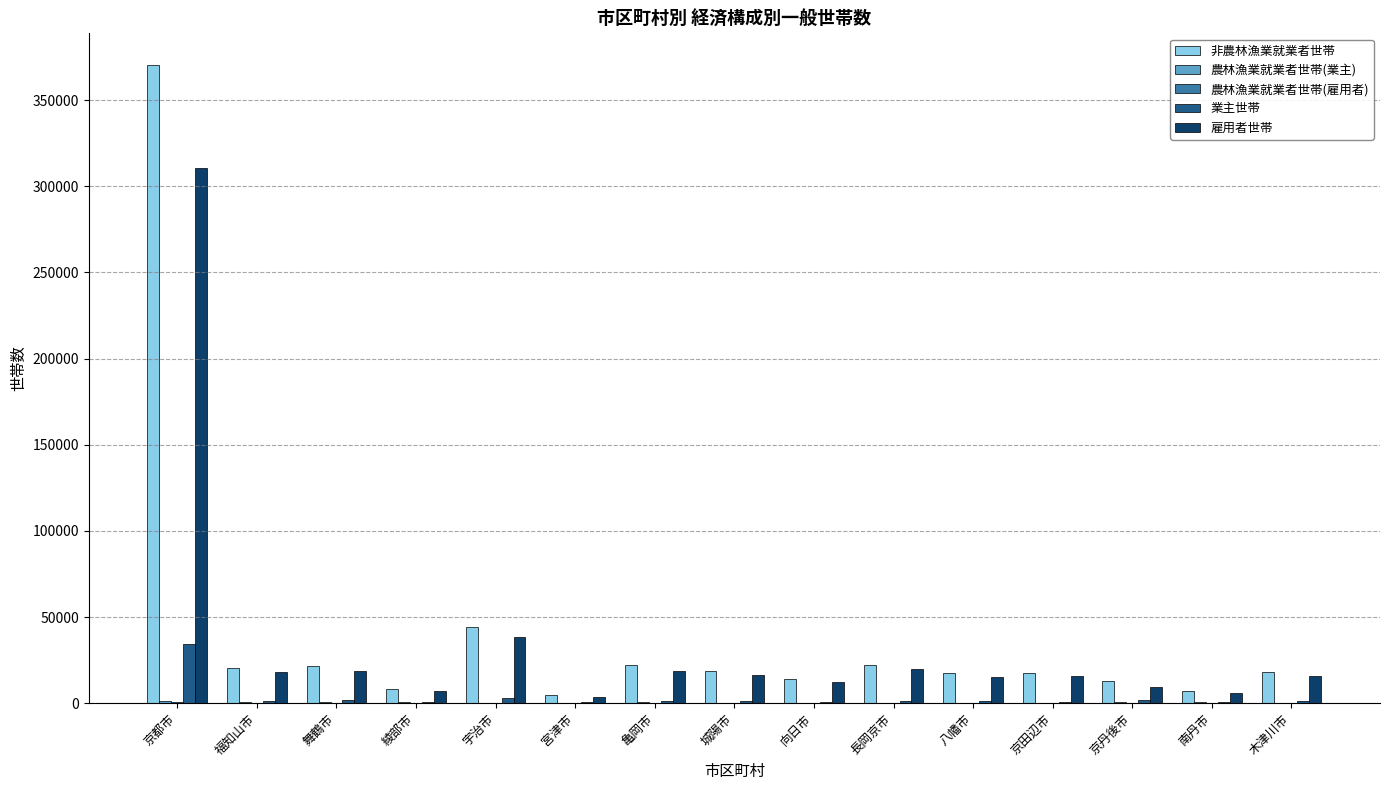

At which category is the sum across all series the highest?

京都市